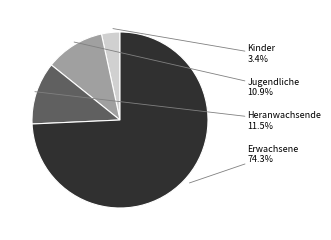

Does any single category account for the majority?

Yes